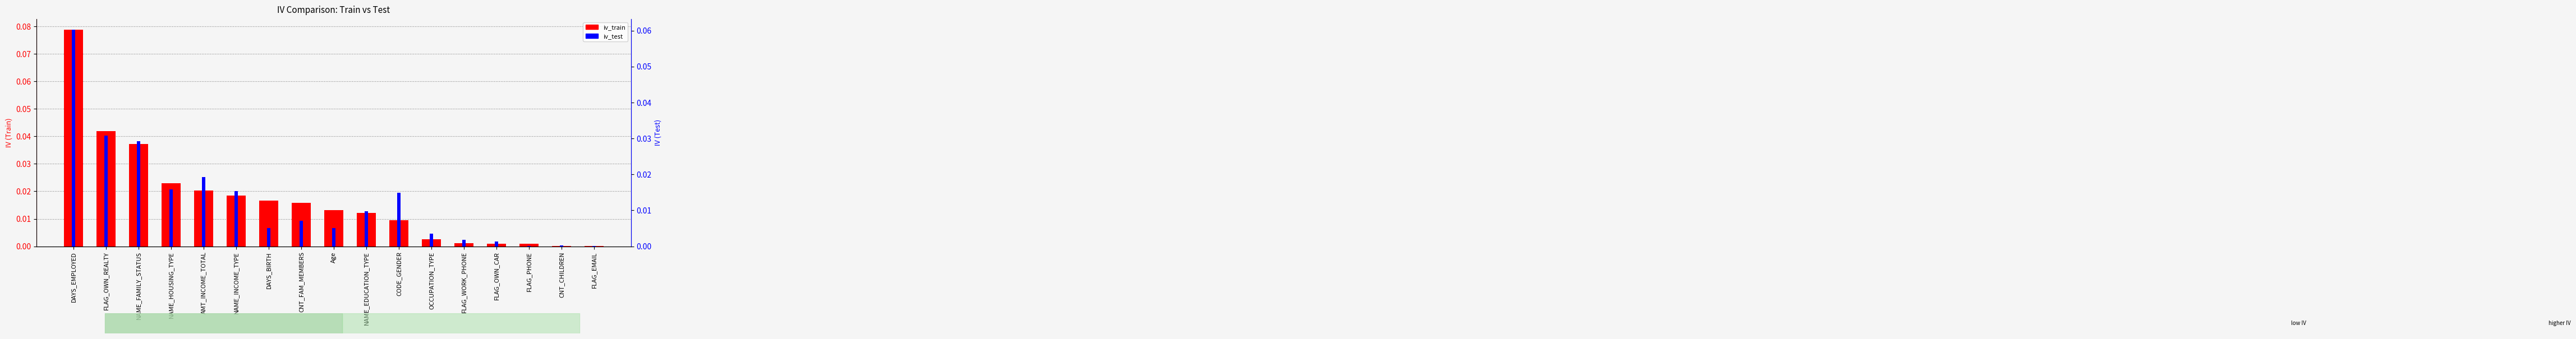

Which series has the largest range (max minus min)?

iv_train